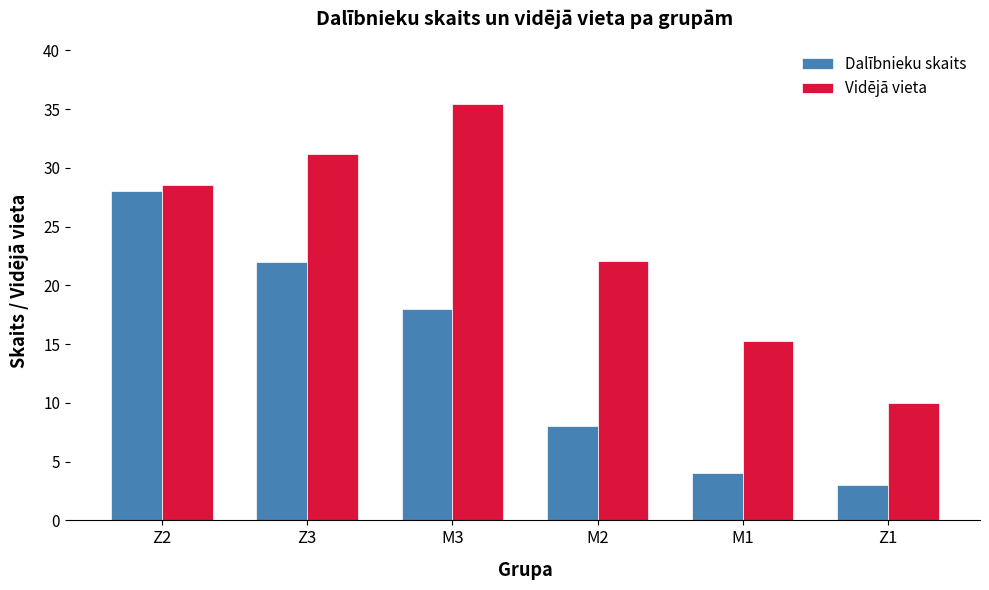

Which series changed the most between Z3 and M2?

Dalībnieku skaits